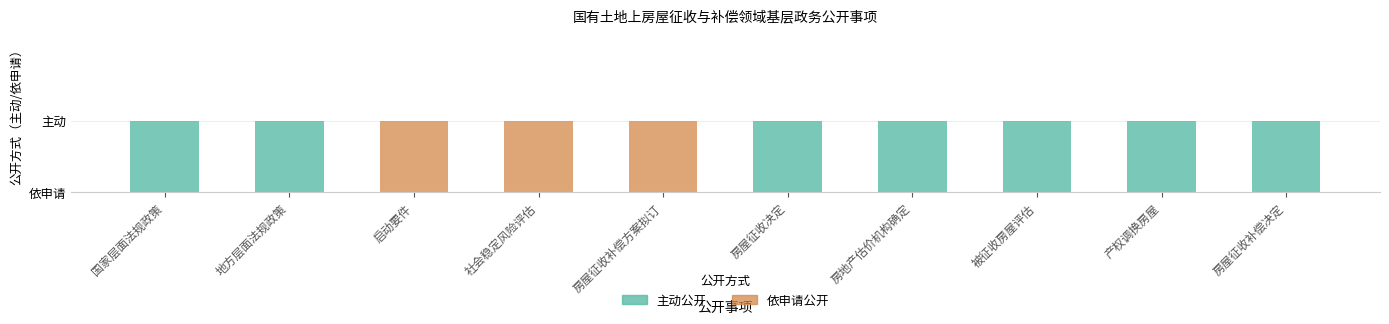

What are all the series names shown in the legend?

主动公开, 依申请公开